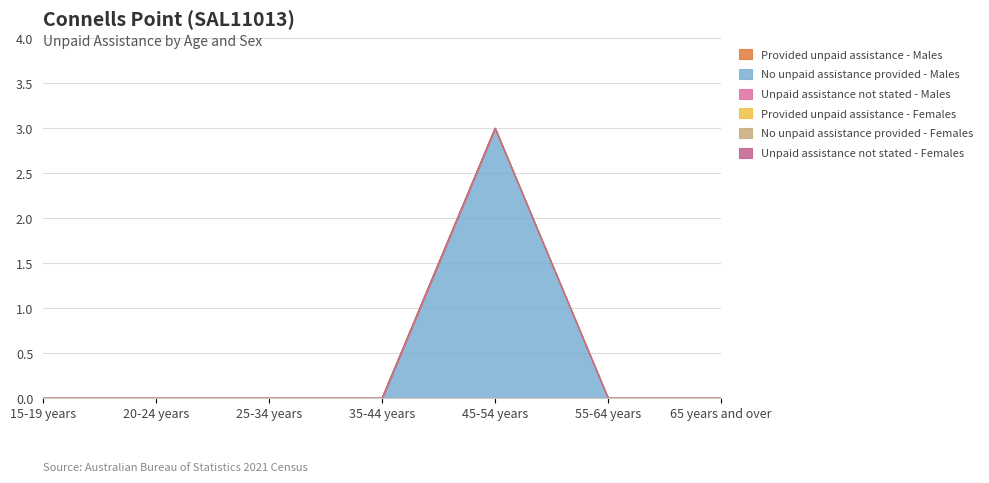

What are all the series names shown in the legend?

Provided unpaid assistance - Males, No unpaid assistance provided - Males, Unpaid assistance not stated - Males, Provided unpaid assistance - Females, No unpaid assistance provided - Females, Unpaid assistance not stated - Females